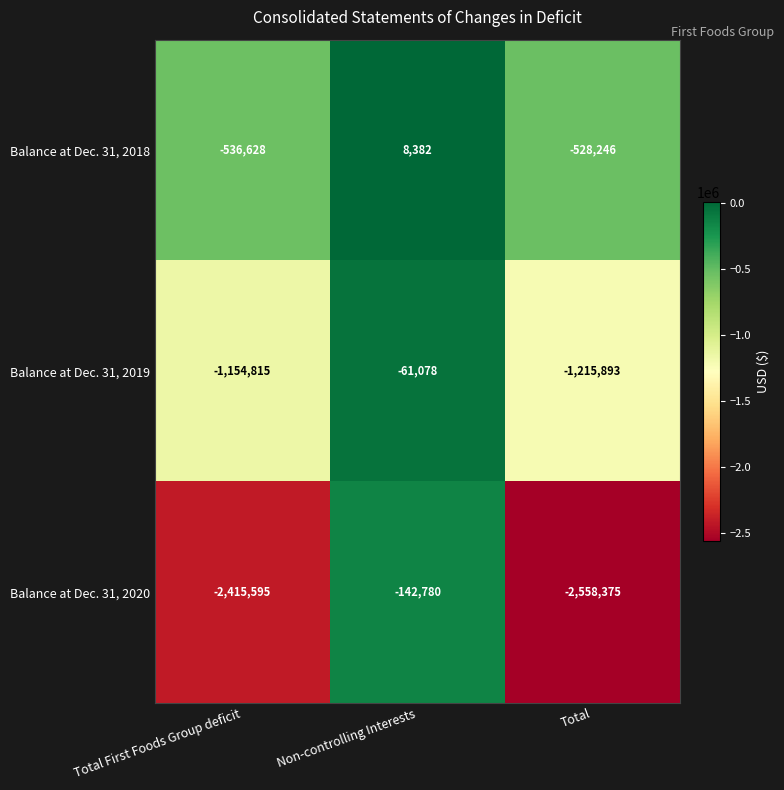

Between Total First Foods Group deficit and Non-controlling Interests, which series saw the biggest shift?

Balance at Dec. 31, 2020